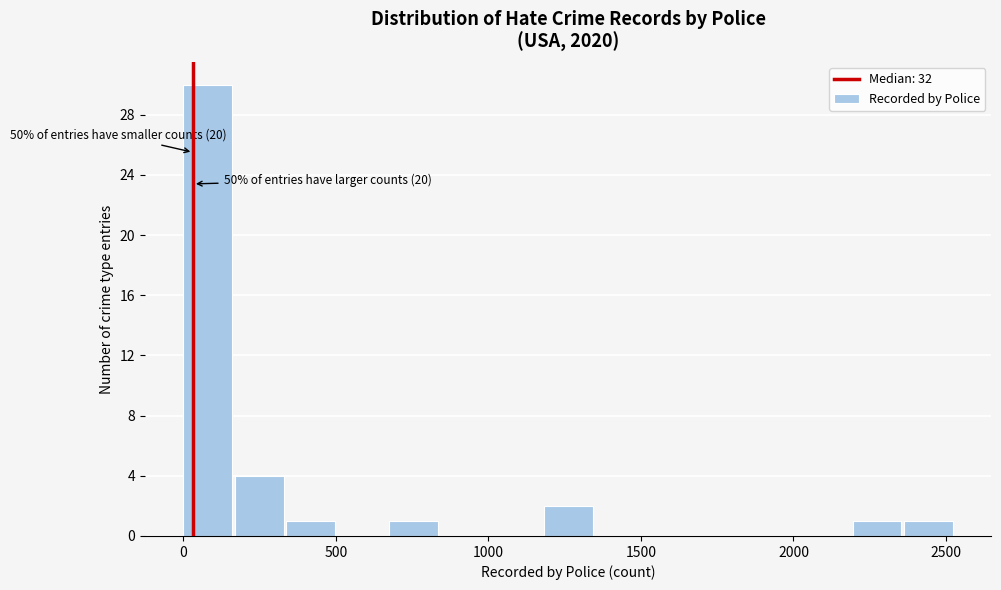

Around what value on the x-axis is the tallest bar? Give the approximate position of its centre, as read against the axis.

100